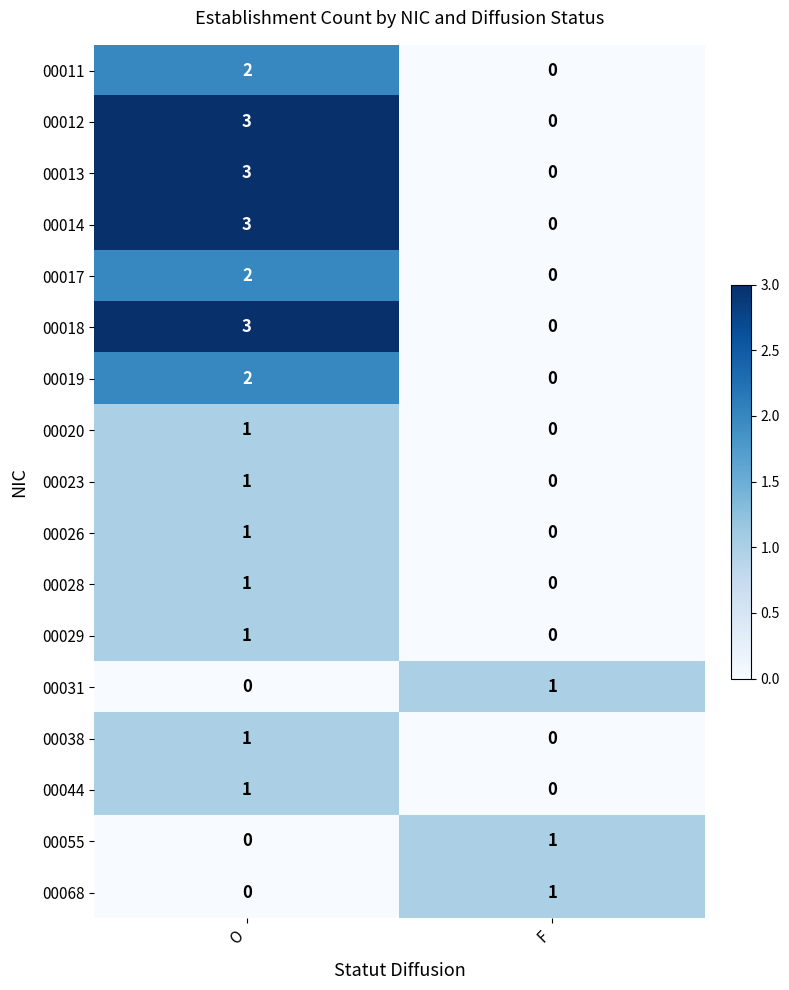

At which category is the sum across all series the highest?

O